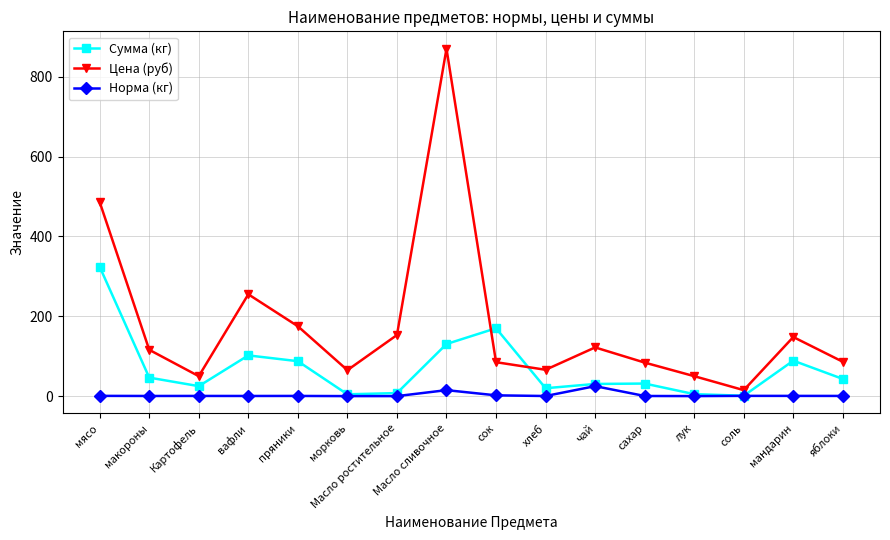

Where does the Цена (руб) series first go above 116?

мясо